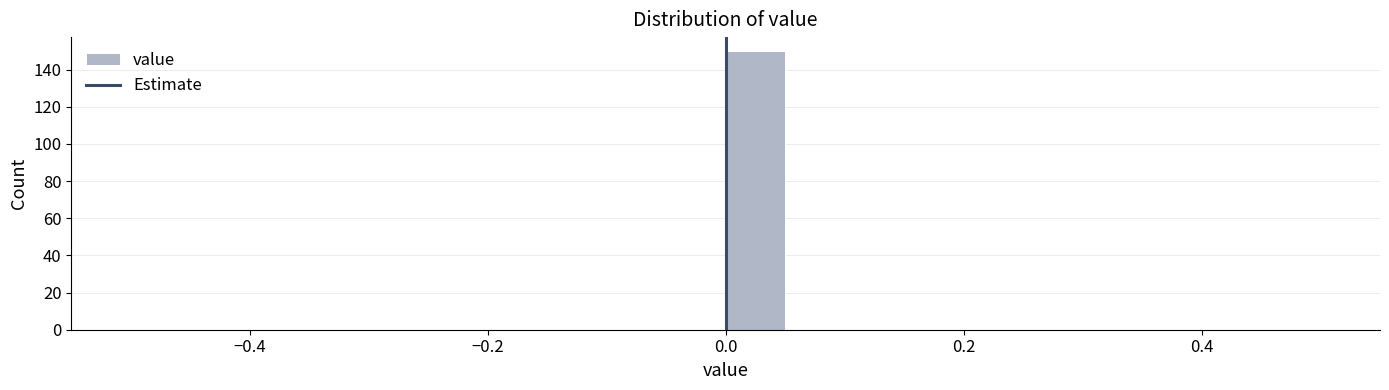

Read against the x-axis, roughly where is the centre of the tallest bar?

0.02